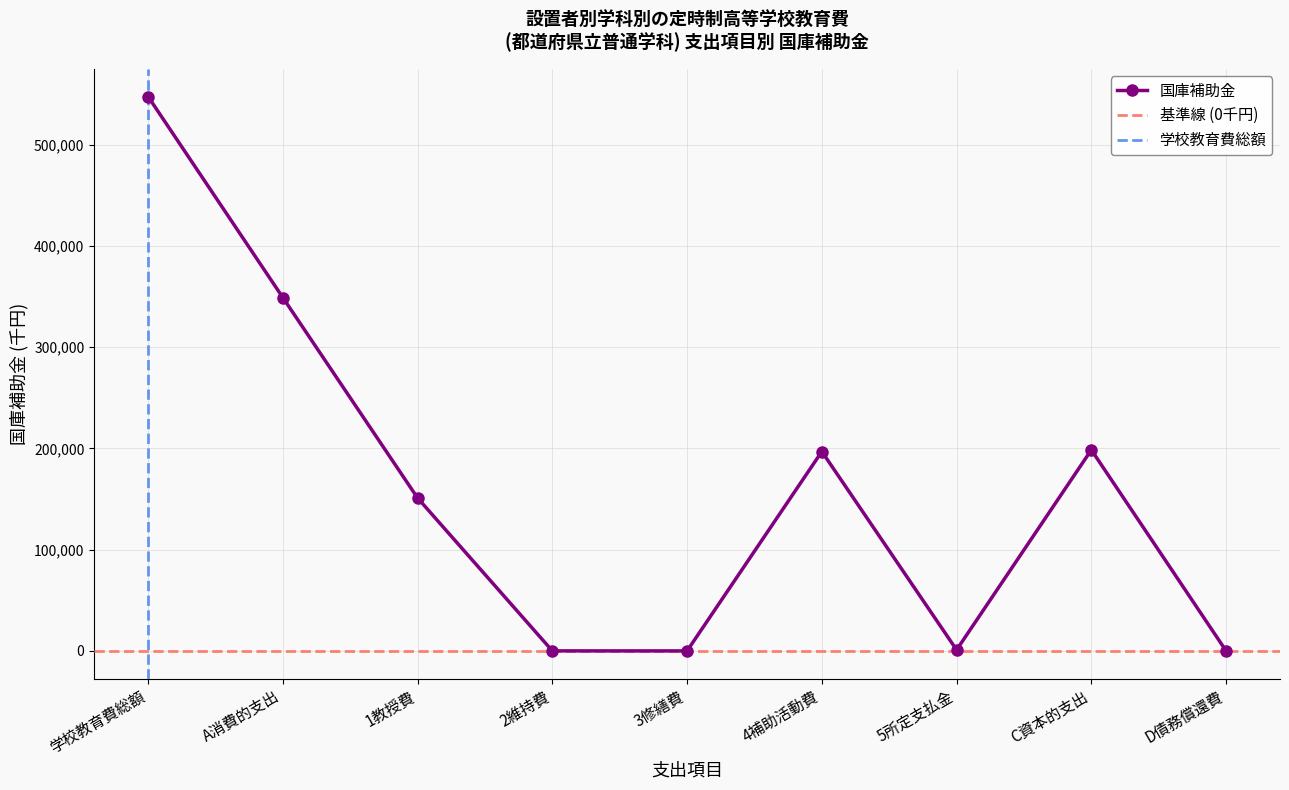

The chart shows a value of 196864 at 4補助活動費. True or false?

True